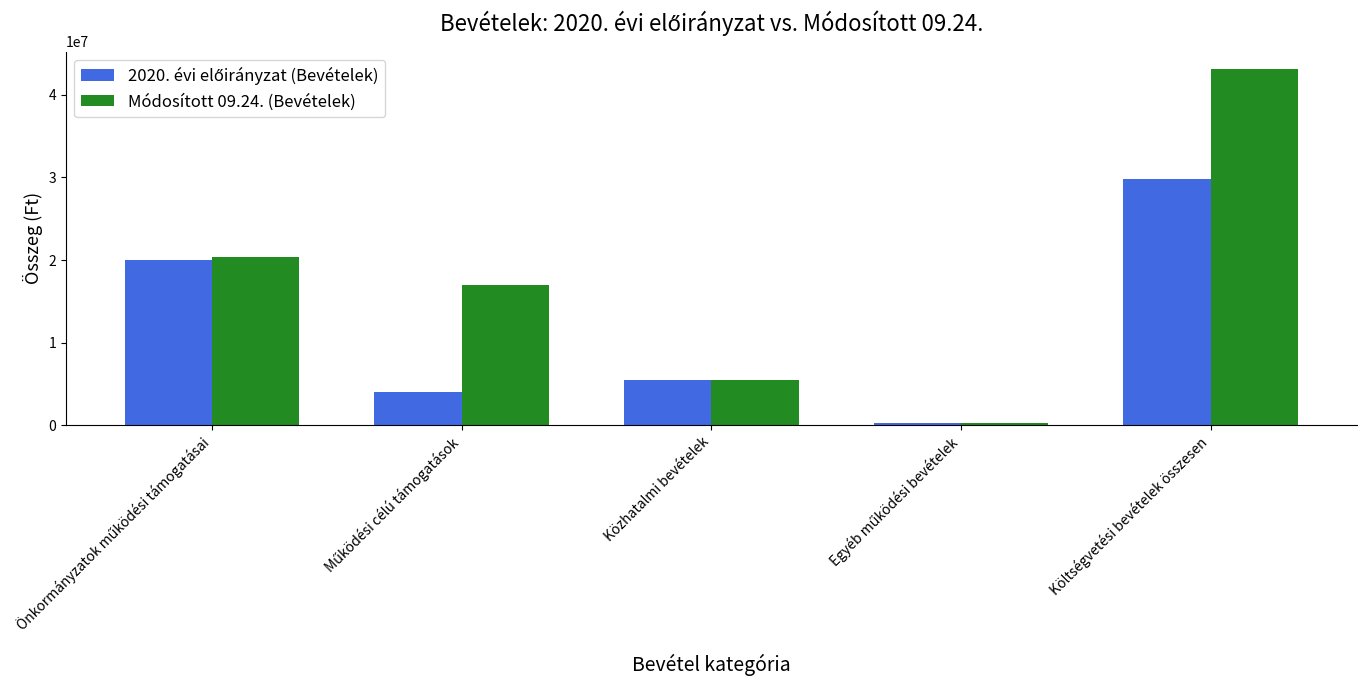

Between Közhatalmi bevételek and Költségvetési bevételek összesen, which series saw the biggest shift?

Módosított 09.24. (Bevételek)